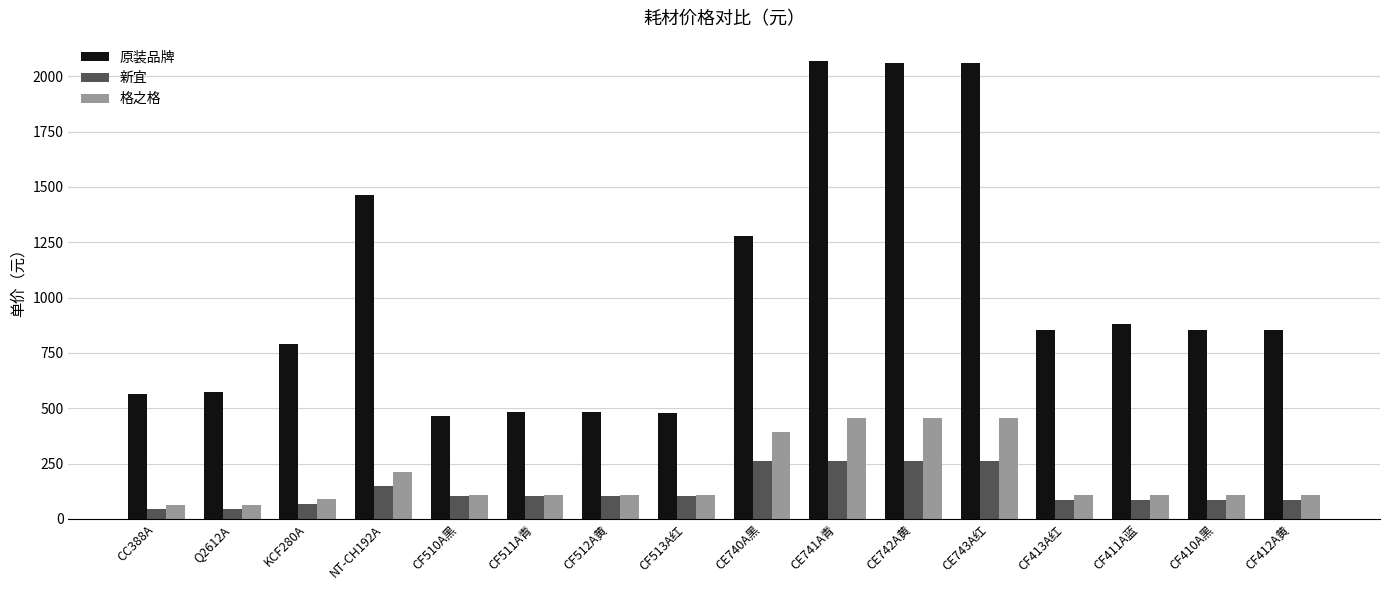

What is the label of the 16th bar from the left?

CF412A黄